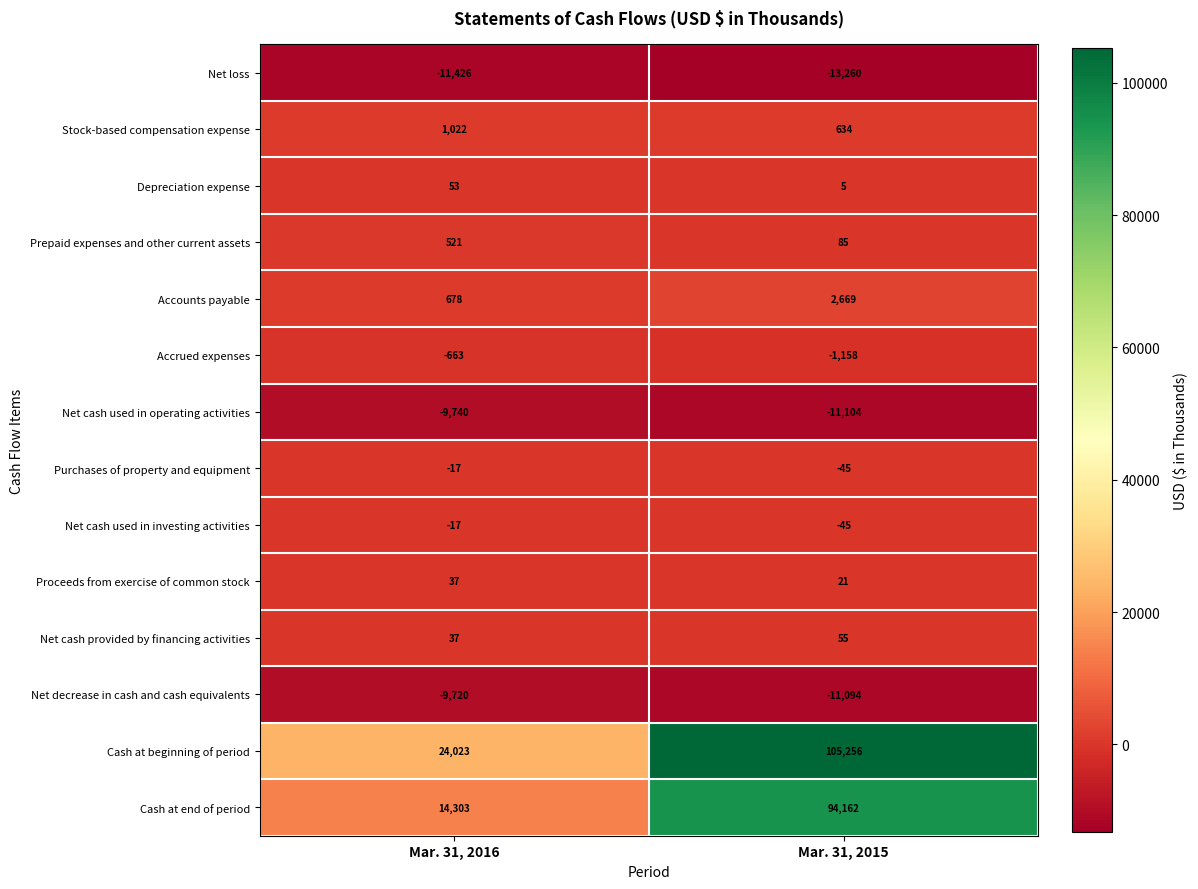

Rank the categories by Net cash provided by financing activities value from lowest to highest.

Mar. 31, 2016, Mar. 31, 2015